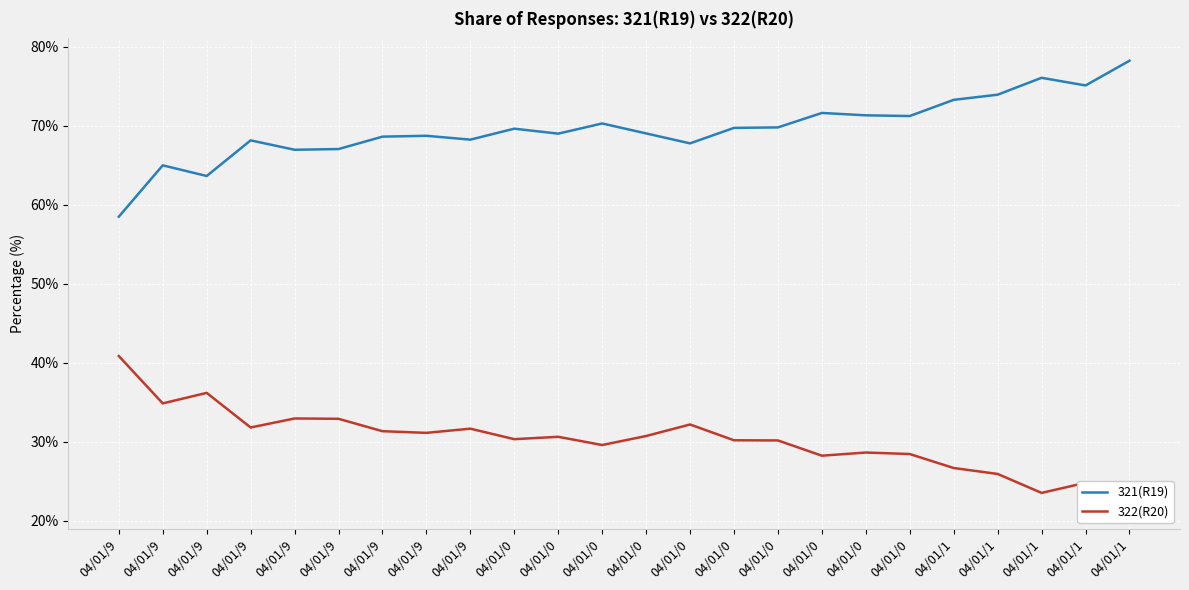

What is the maximum value for 322(R20)?

40.9